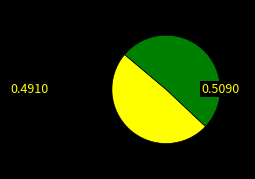

Is there any slice that represents more than half of the pie?

Yes